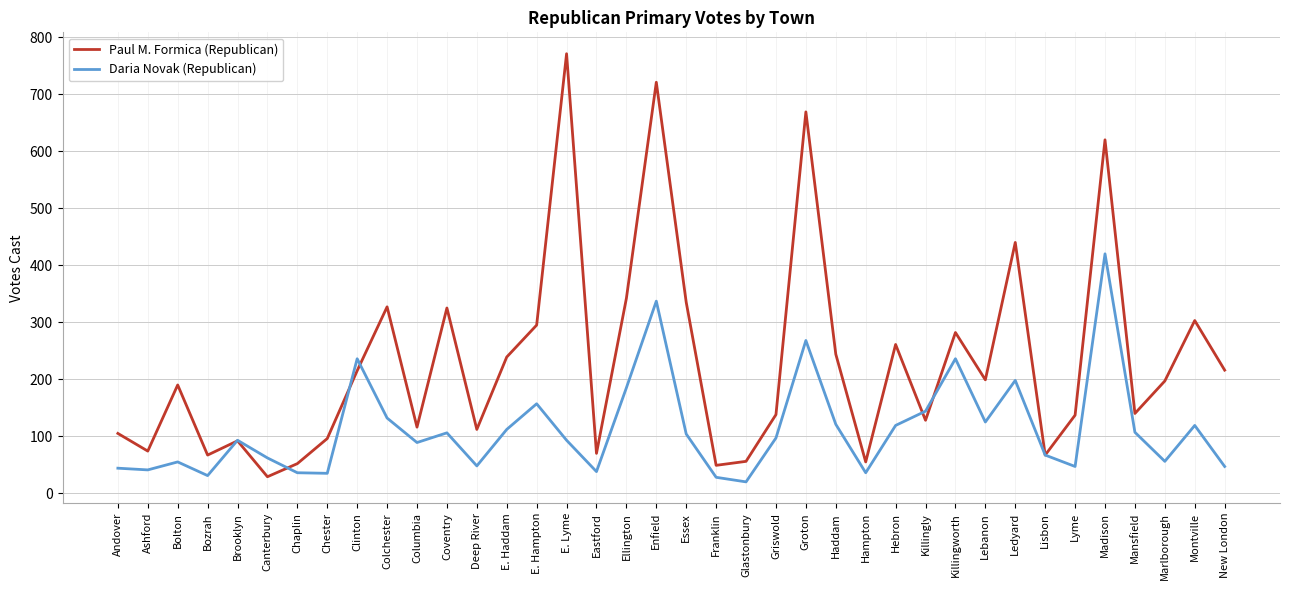

At which category is the sum across all series the highest?

Enfield